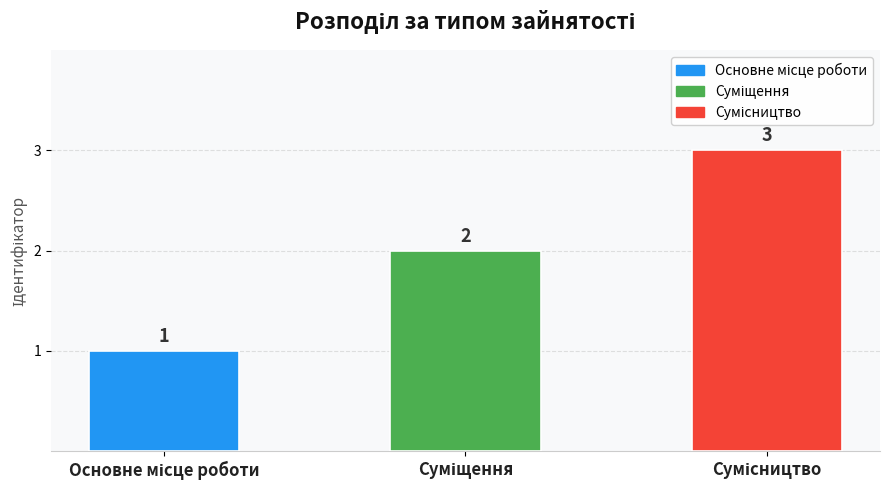

Reading left to right, transcribe all the data shown in this chart.

1	2	3